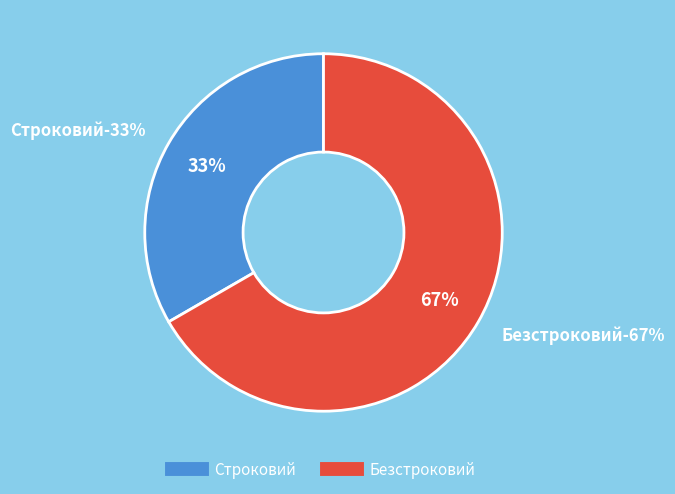

To the nearest percent, what percentage of the pie is Безстроковий?

67%